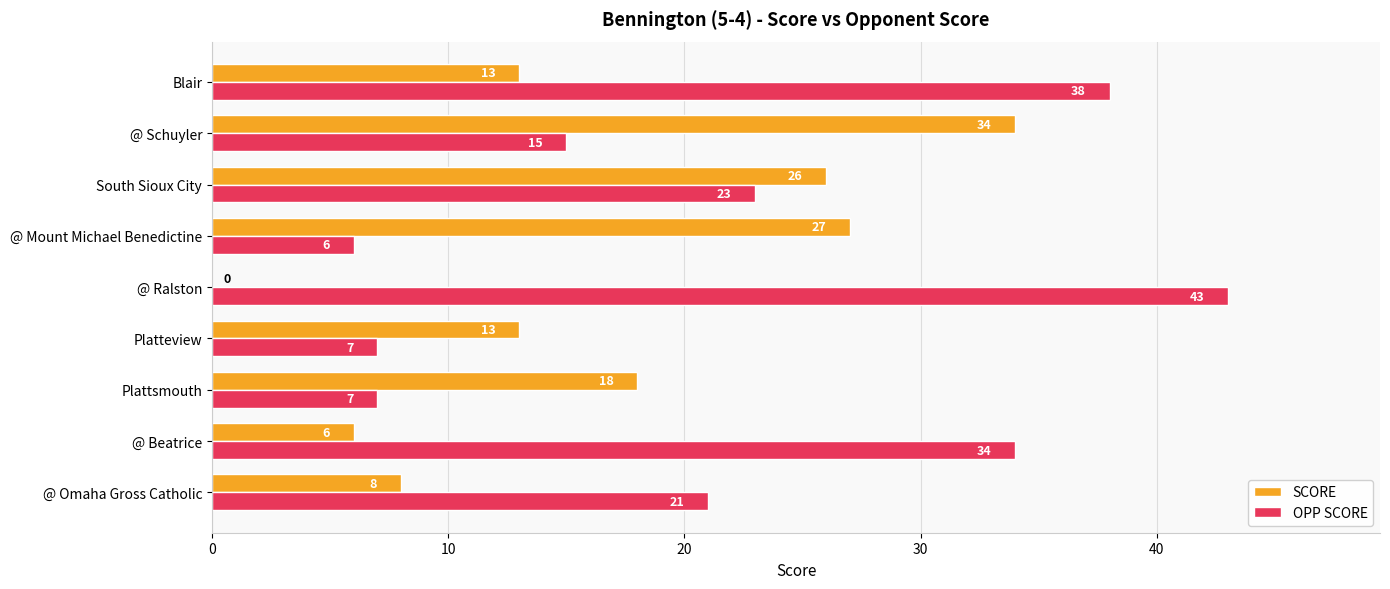

At which category does the chart reach its peak across all series?

@ Ralston